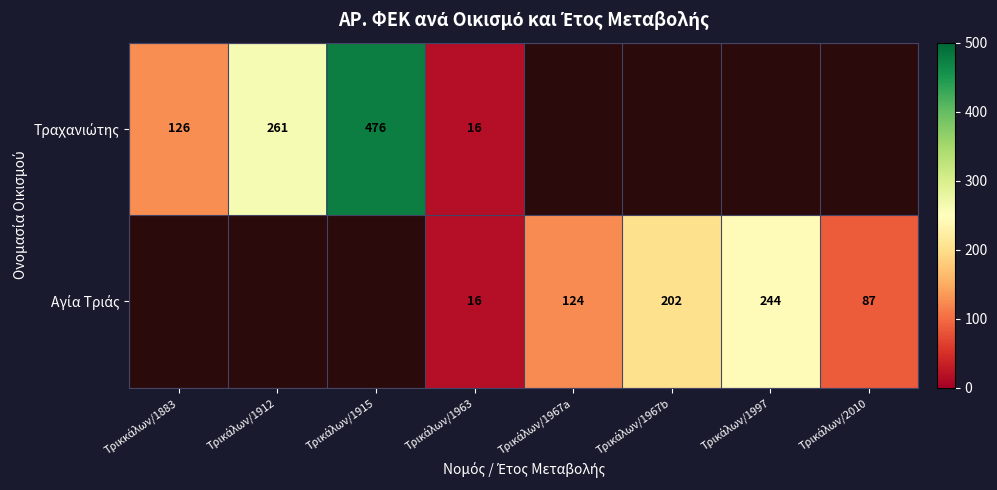

At which label does Αγία Τριάς first exceed 16?

Τρικάλων/1967a